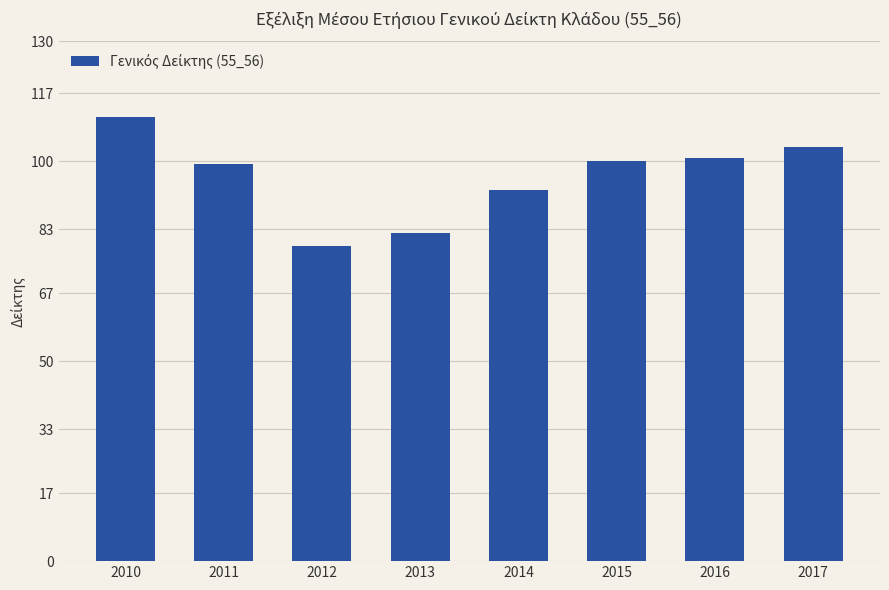

True or false: the data shows 100.8 at 2016.

True